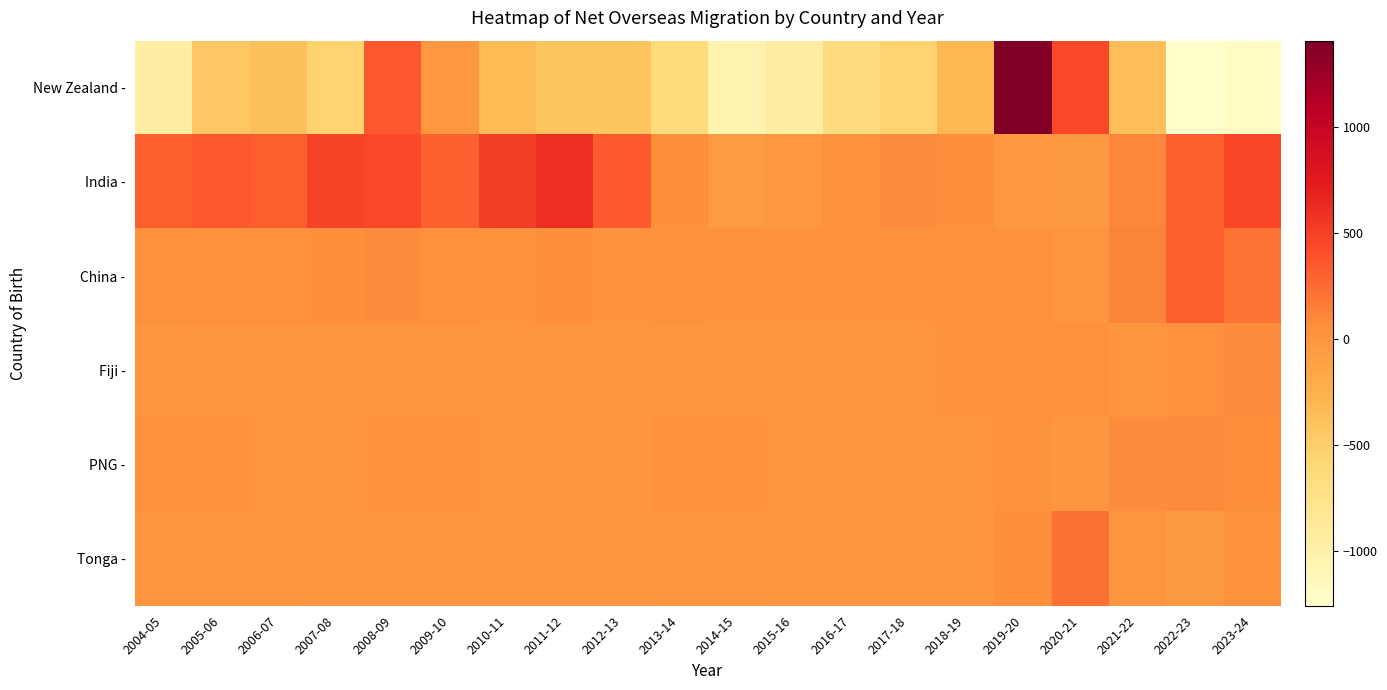

How many series are shown in this chart?

6